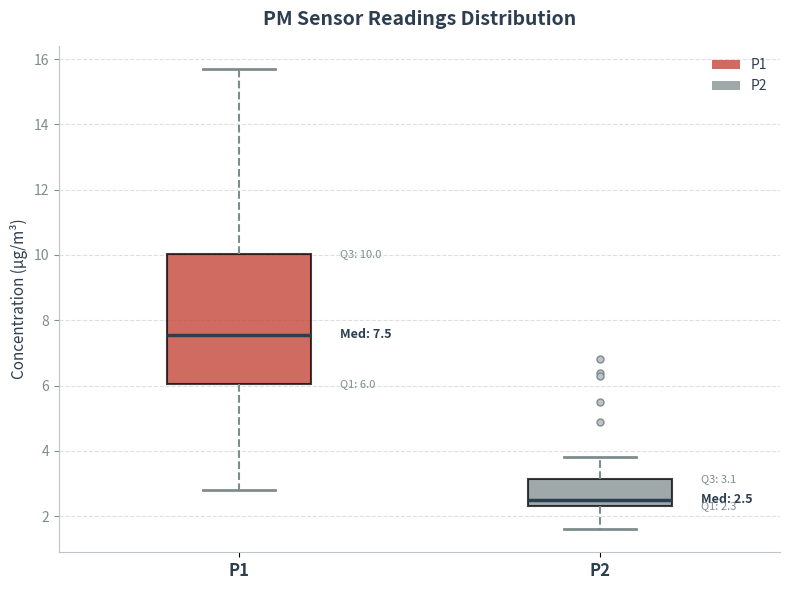

Which box has the lowest median line?

P2